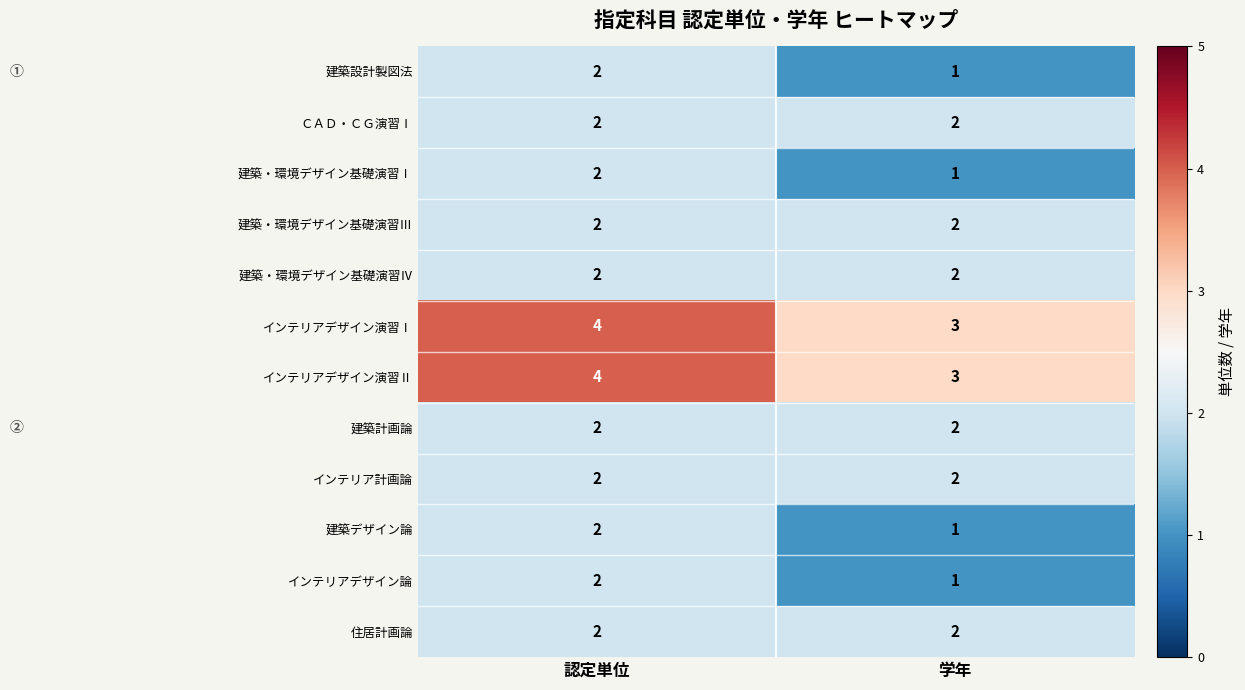

What is the minimum value shown in the chart?

1